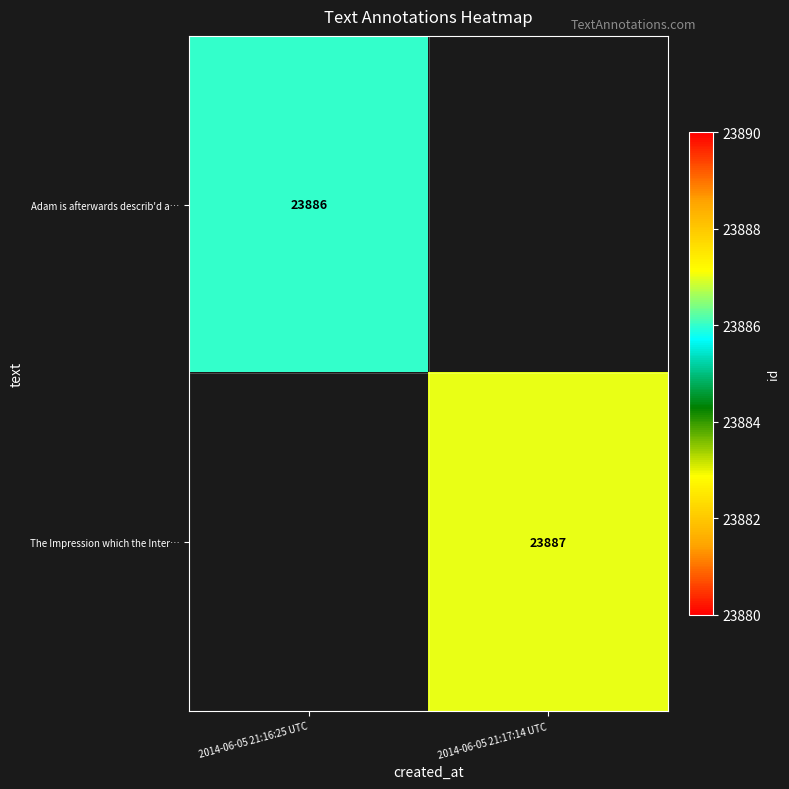

The The Impression which the Inter… series shows 23887 at 2014-06-05 21:17:14 UTC. True or false?

True